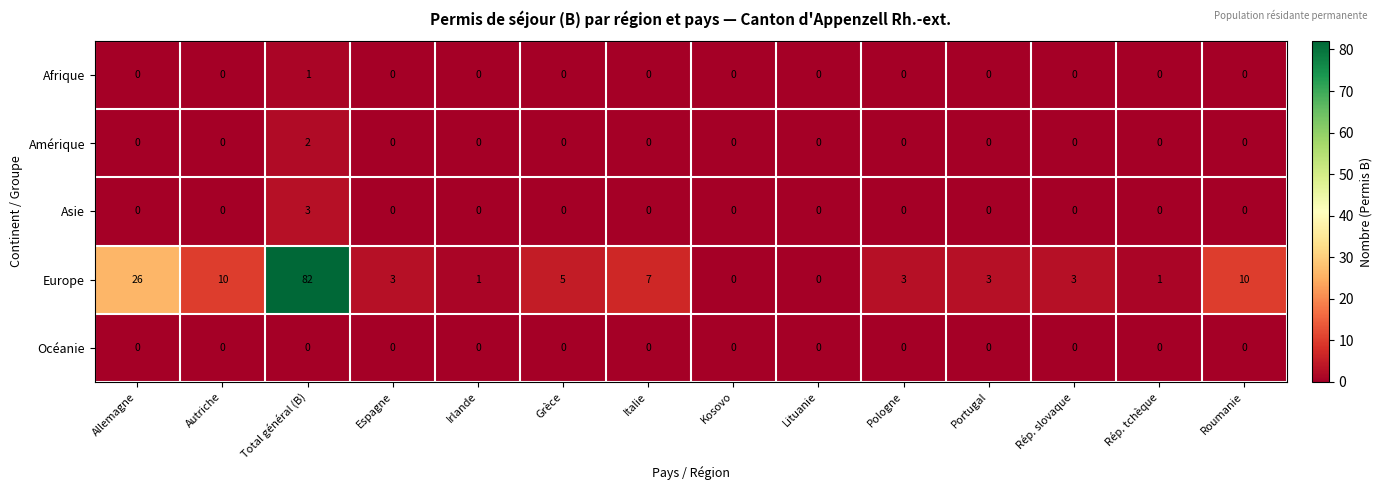

The Afrique series shows 1 at Roumanie. True or false?

False